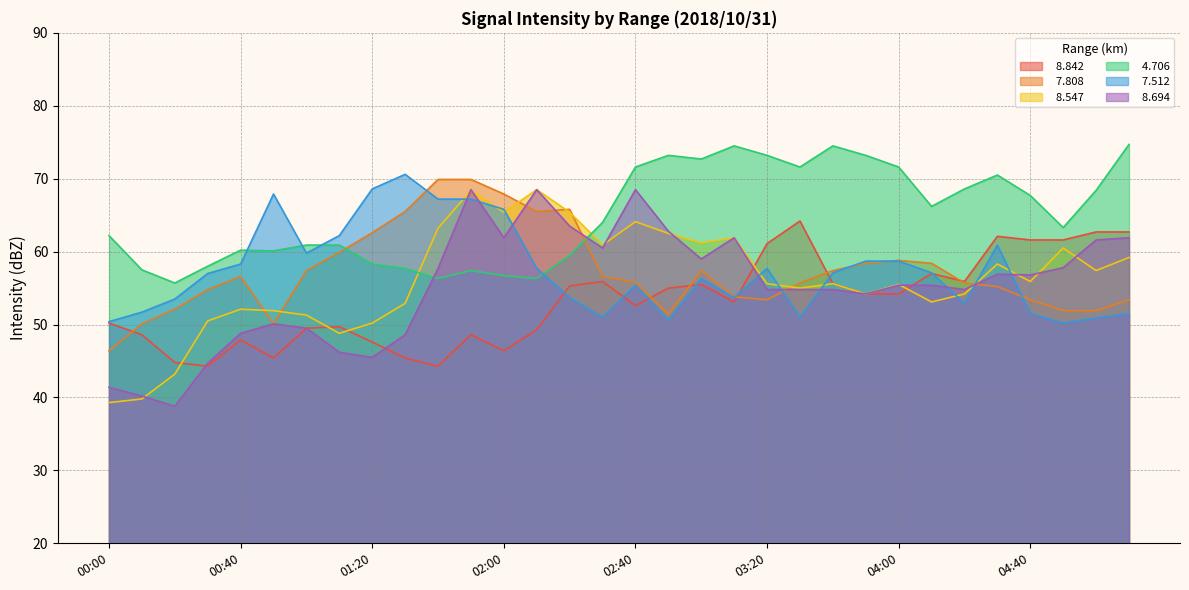

Which has a higher value, 01:00 or 02:30?

02:30